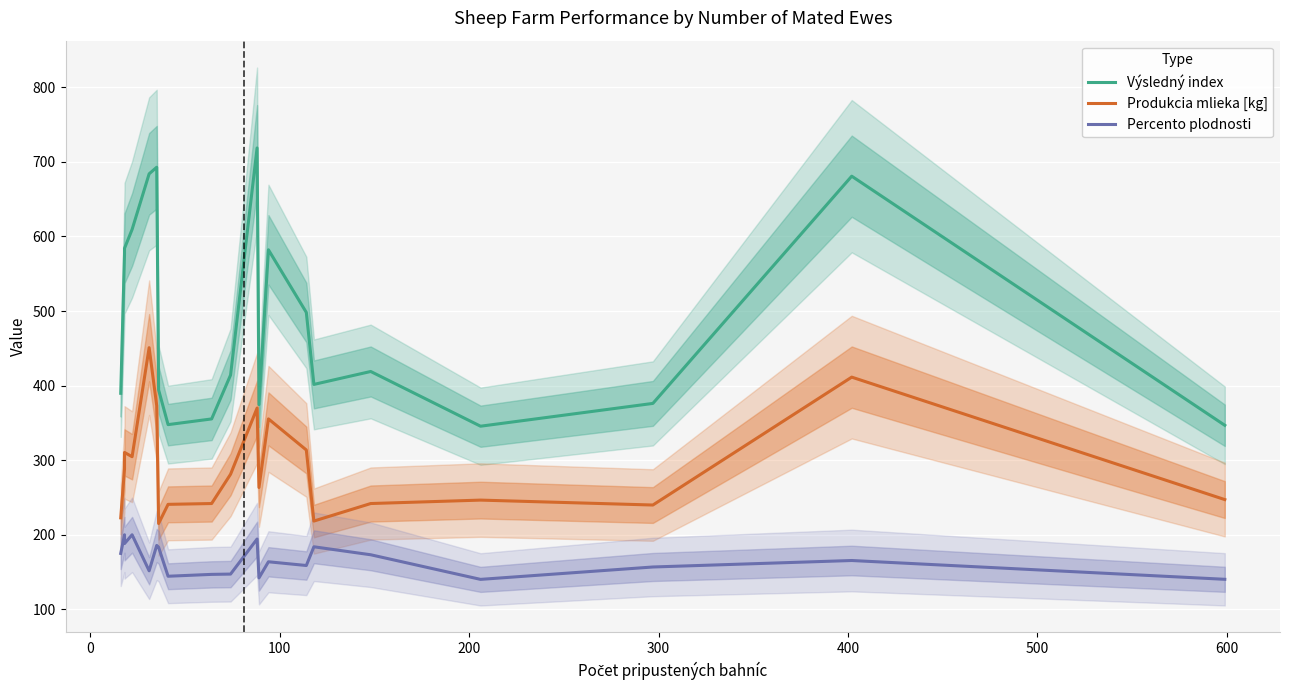

Is this an area chart (filled region under the line)?

No